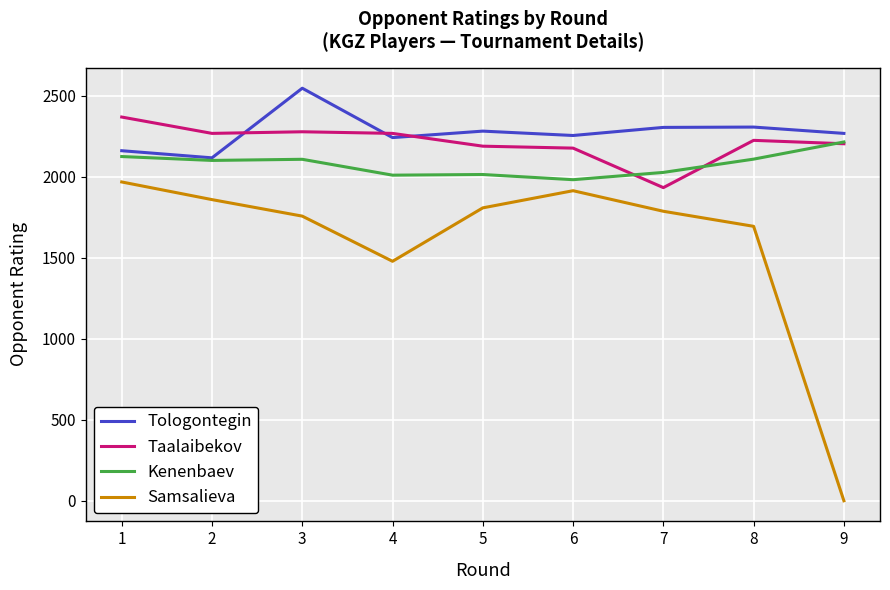

At 8, list the series in order from smallest to largest.

Samsalieva, Kenenbaev, Taalaibekov, Tologontegin